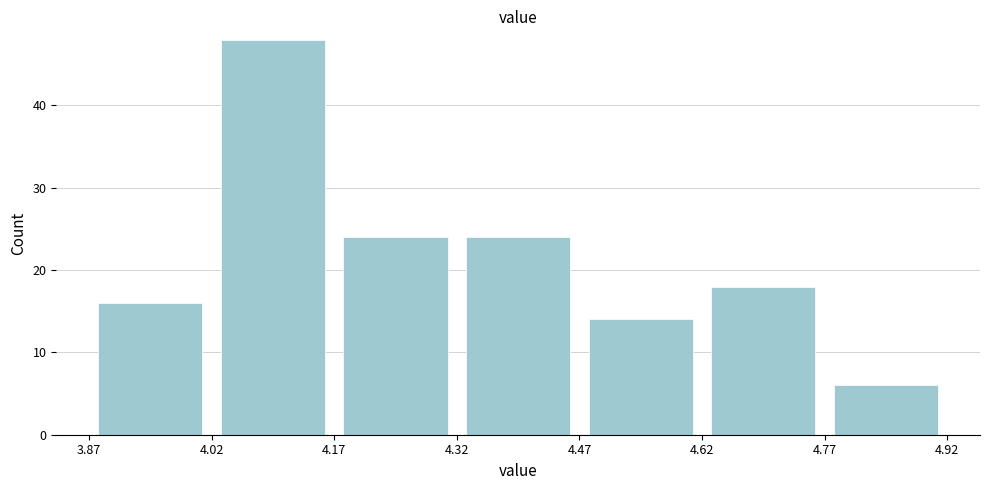

Reading left to right, list every bar in this chart as the range it spans on the x-axis followed by its height. The values are not printed on the chart, so give them approximately, as read against the axis.

3.87 to 4.02: 16
4.02 to 4.17: 48
4.17 to 4.32: 24
4.32 to 4.47: 24
4.47 to 4.62: 14
4.62 to 4.77: 18
4.77 to 4.92: 6